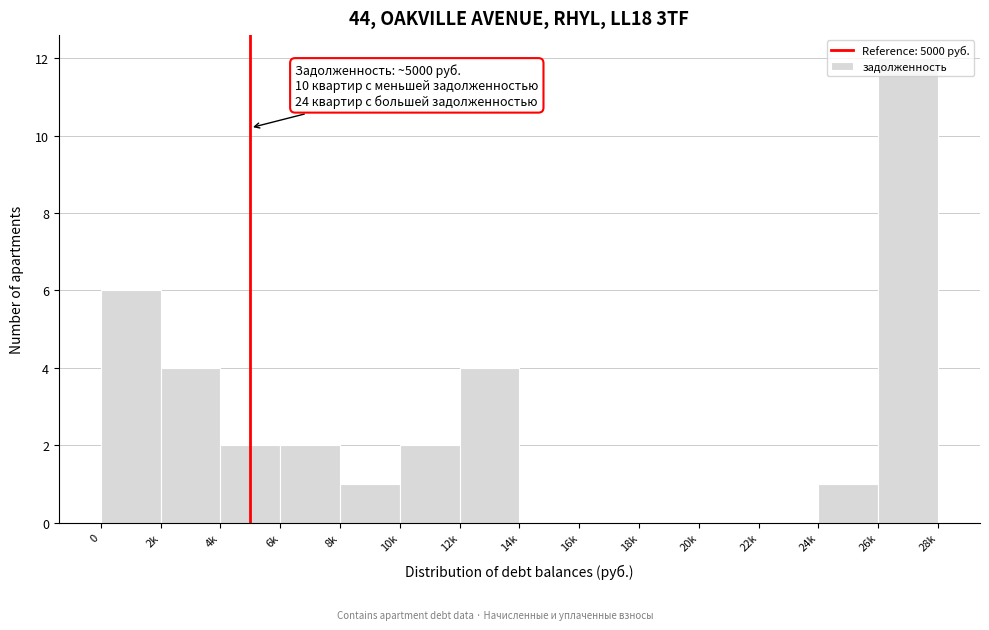

True or false: the data shows 0 at 22k.

True